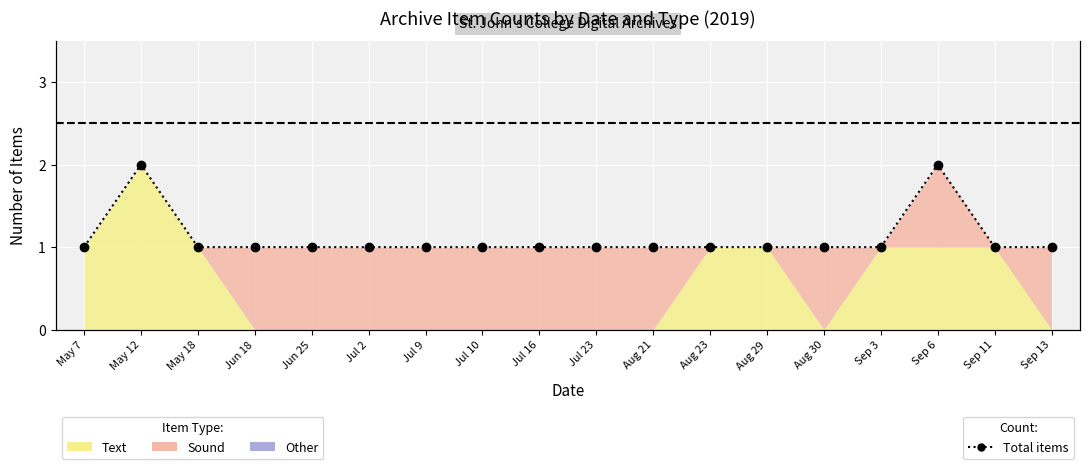

What position from the left is Jun 18?

4